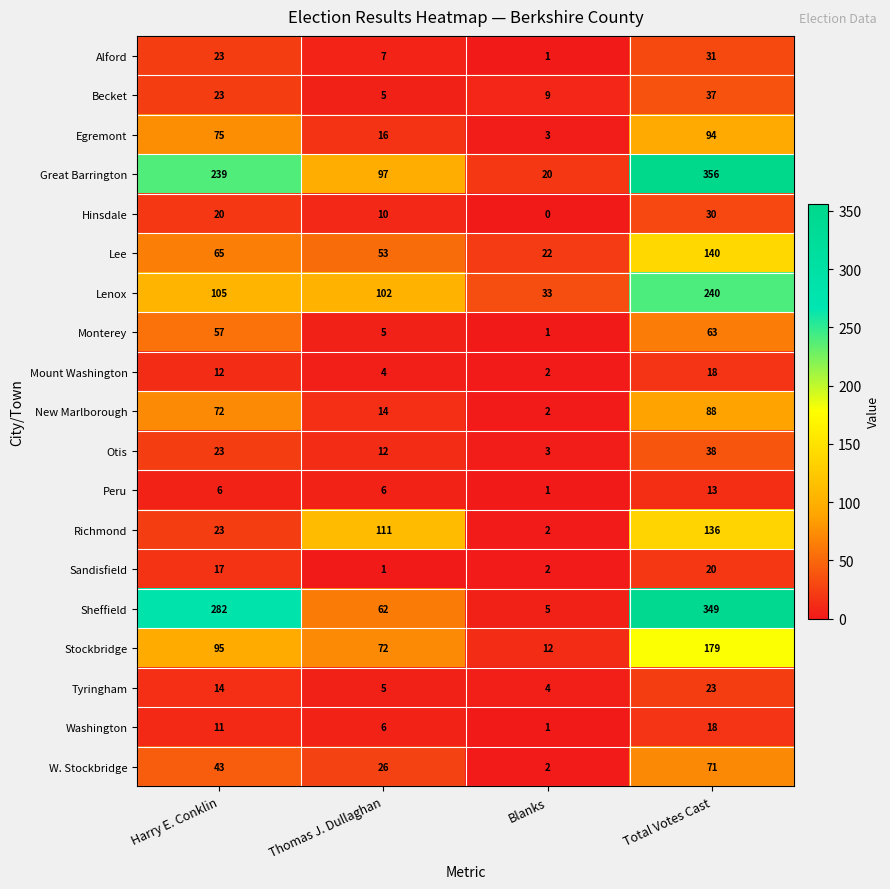

What is the difference between the maximum and minimum values in the Peru series?

12